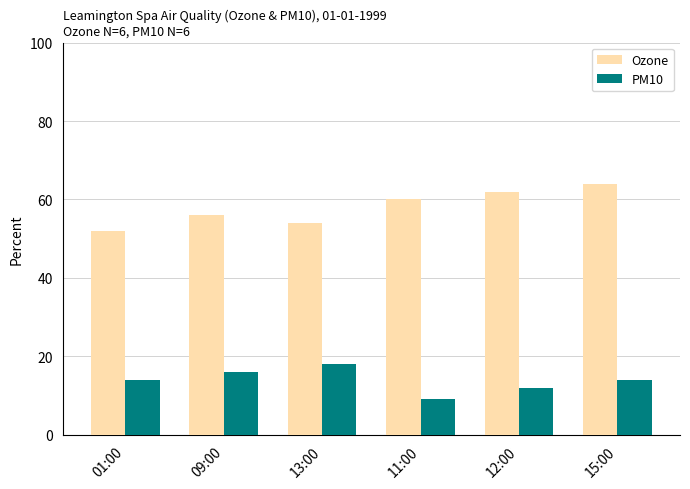

What is the maximum value shown in the chart?

64